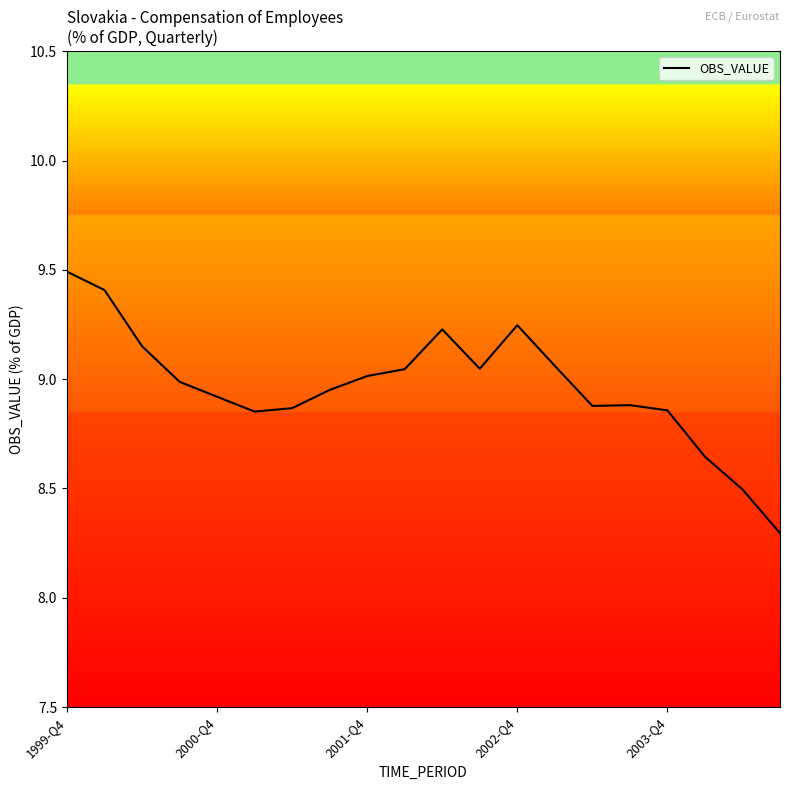

What is the difference between the maximum and minimum values?

1.2